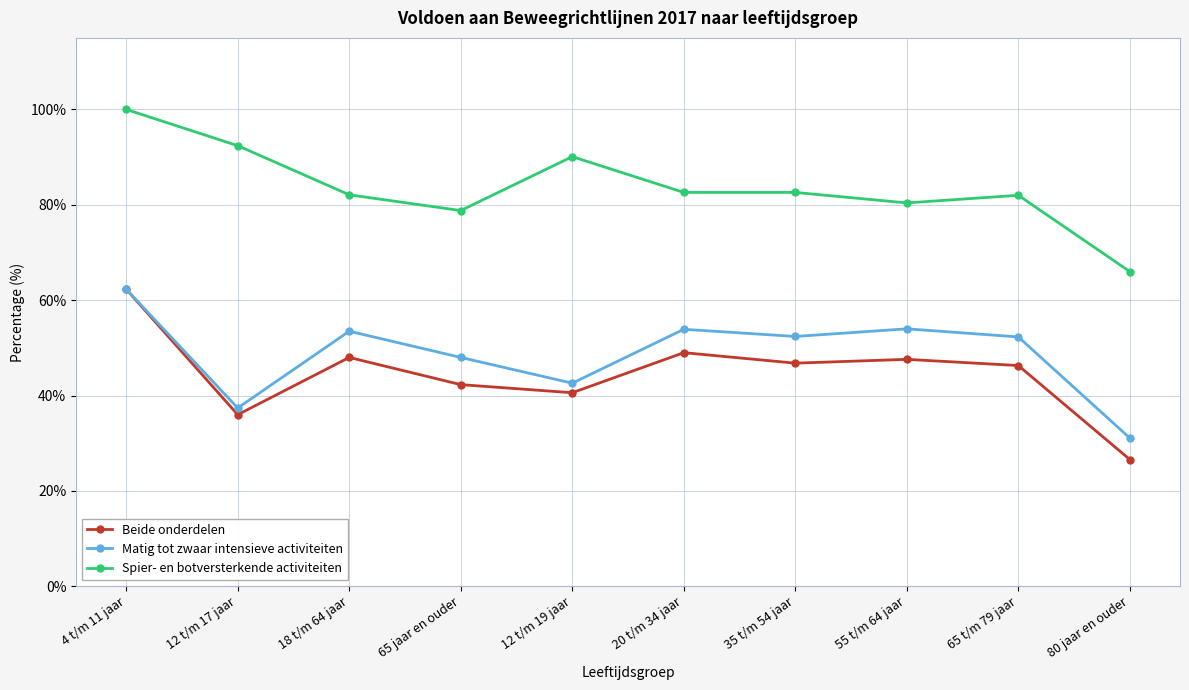

At which category does Spier- en botversterkende activiteiten reach its first local valley?

65 jaar en ouder